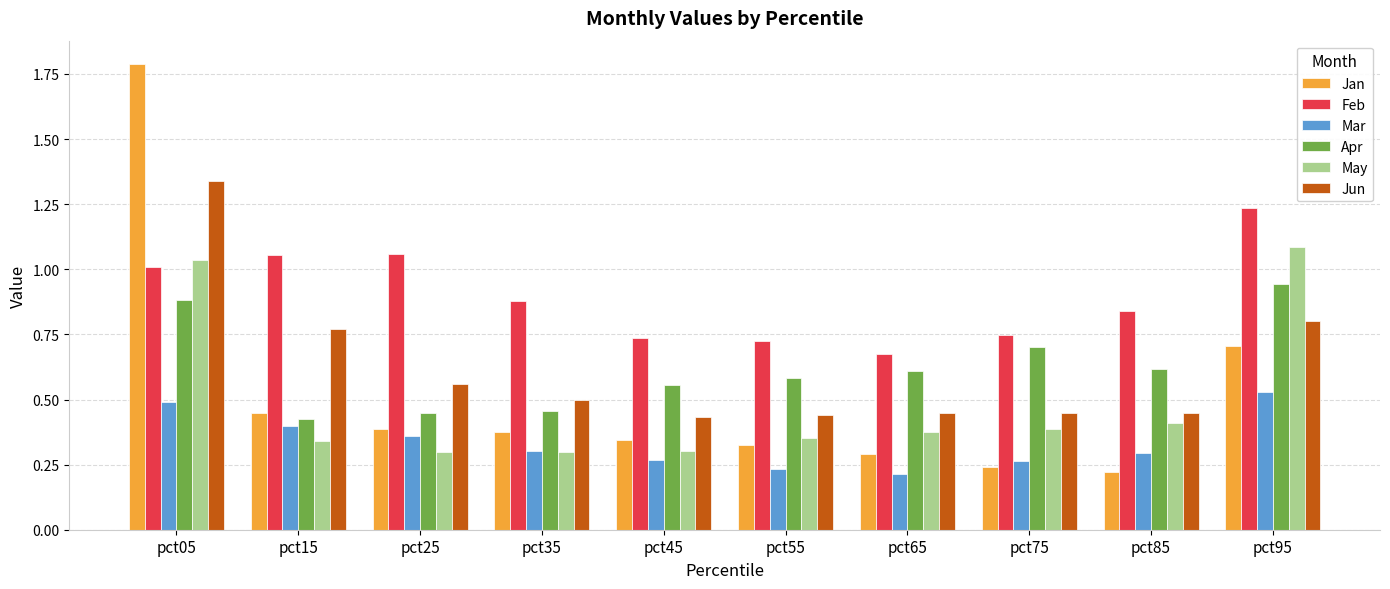

What is the maximum value shown in the chart?

1.8